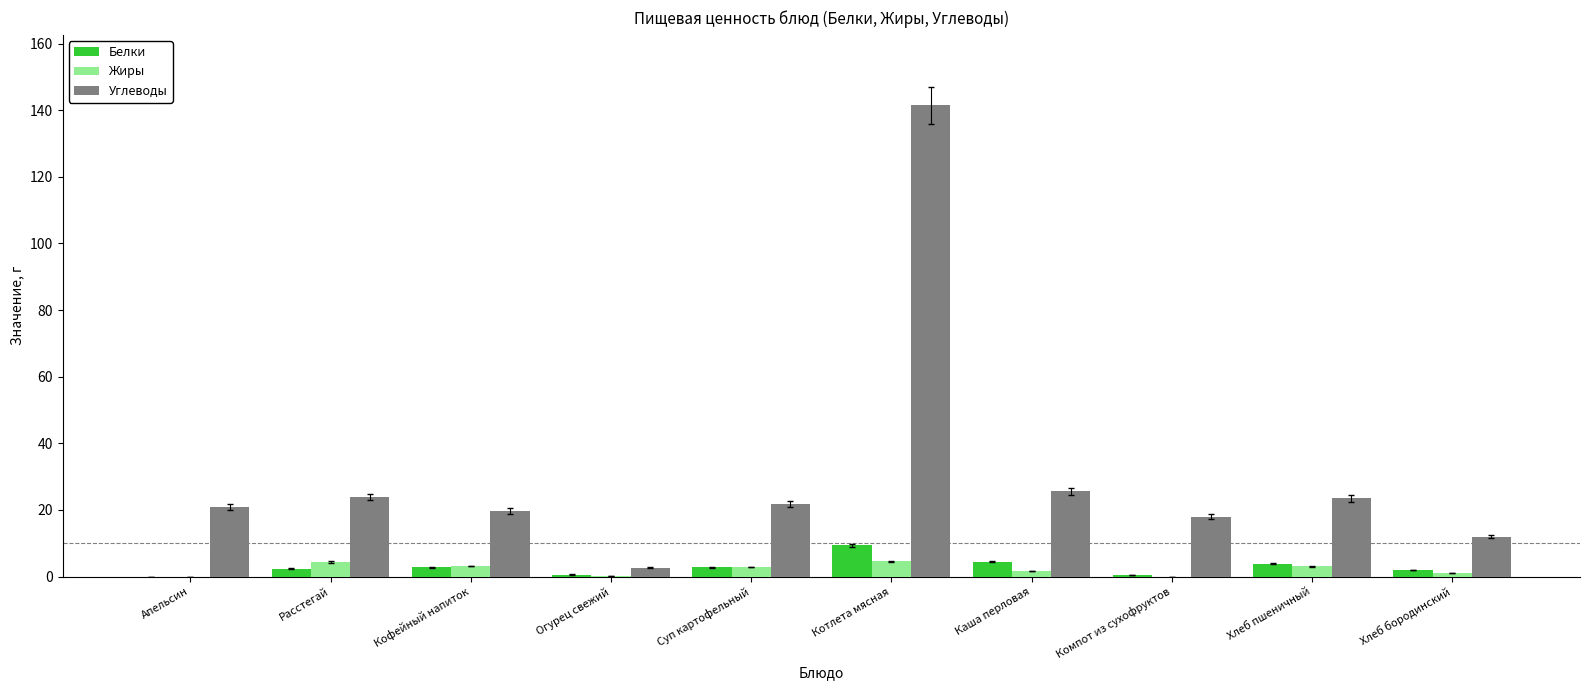

Is it true that Белки equals 4.5 at Каша перловая?

True